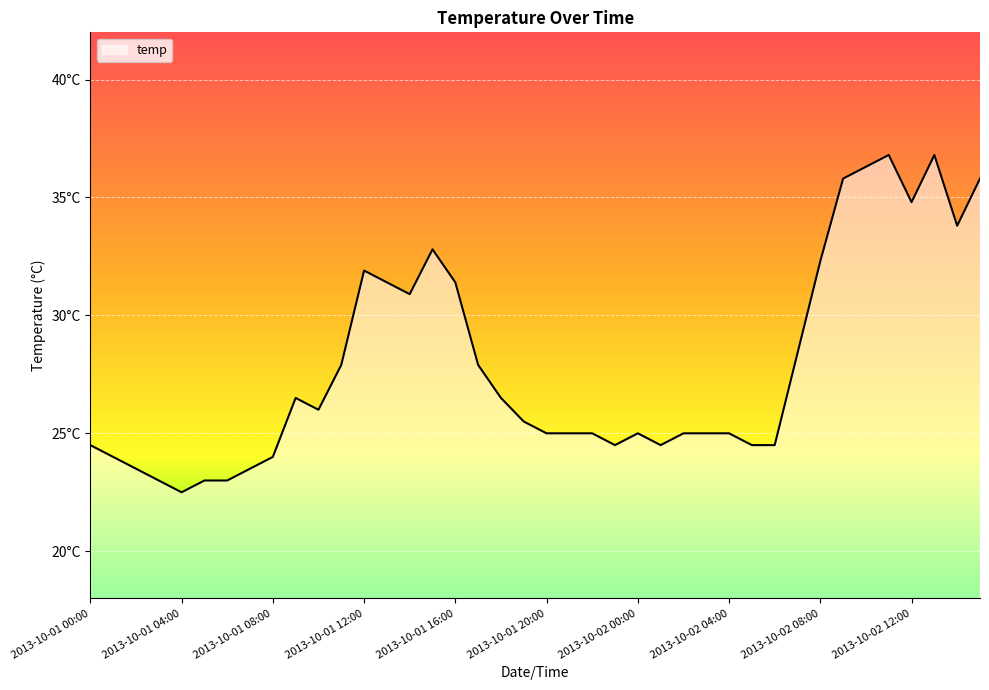

Does the chart display data point markers on the line(s)?

No